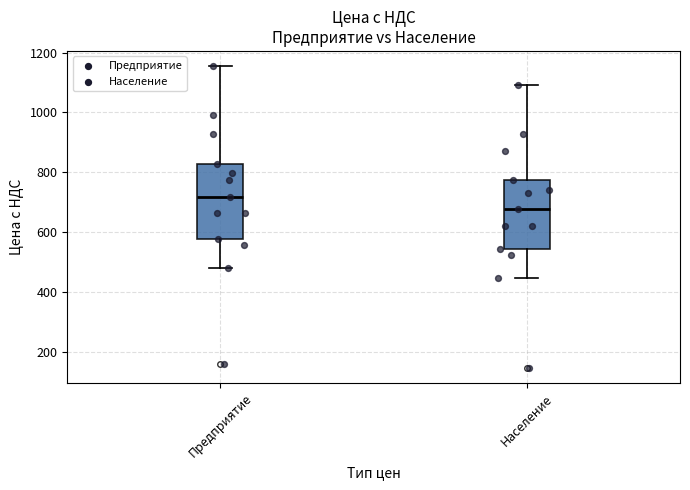

Reading left to right, transcribe this box plot: for each box, give where its median line is, the range the box spans, and where its two whiskers end, as read against the y-axis. The values are not printed on the chart, so give them approximately, as read against the axis.

Предприятие: median 720, box 580 to 820, whiskers 480 to 1160
Население: median 680, box 540 to 780, whiskers 440 to 1100